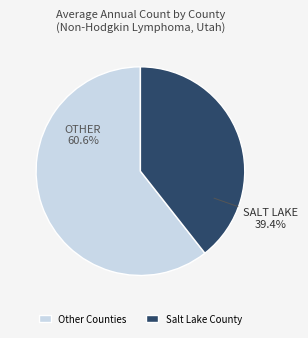

Which slice is the smallest?

Salt Lake County